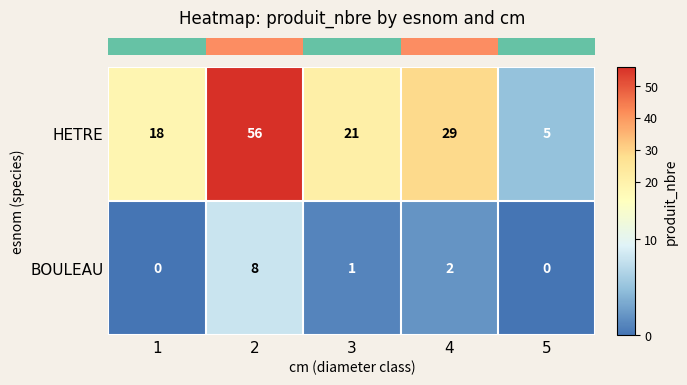

Where is HETRE nearest to the value 30?

4